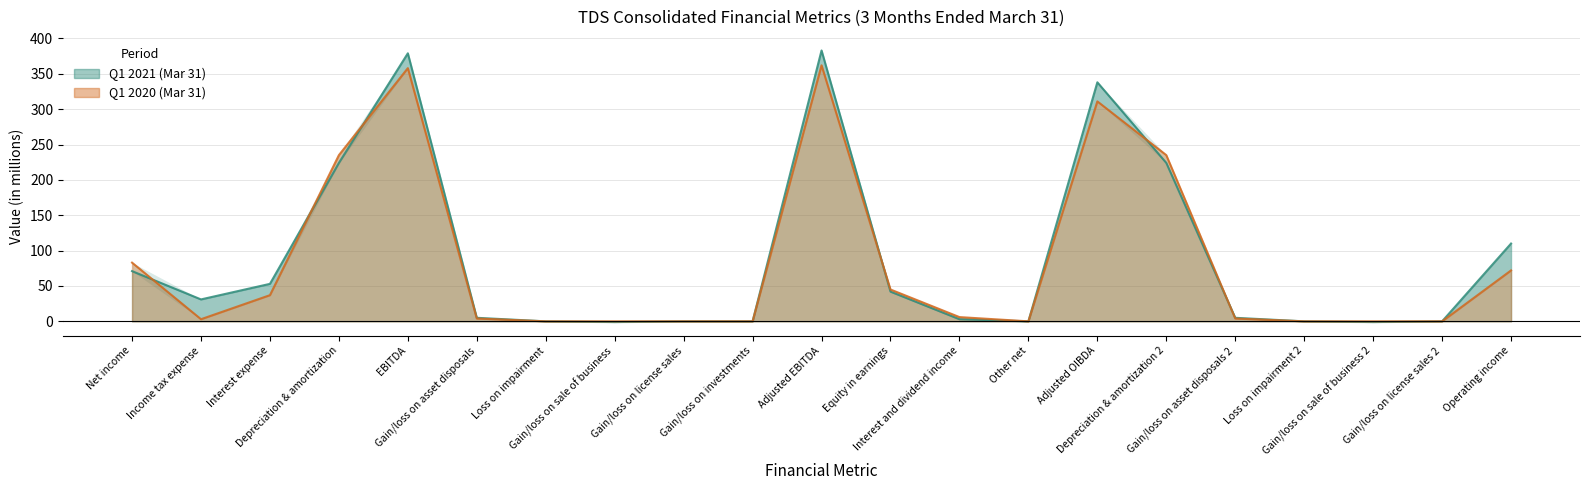

How many series are shown in this chart?

2